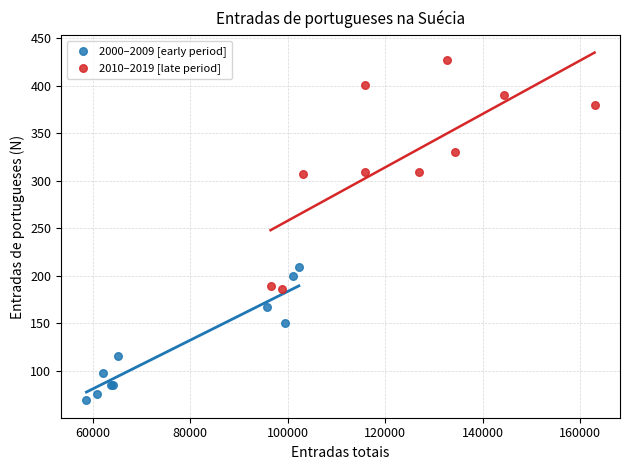

Which series contains the highest Y value?

2010–2019 [late period]